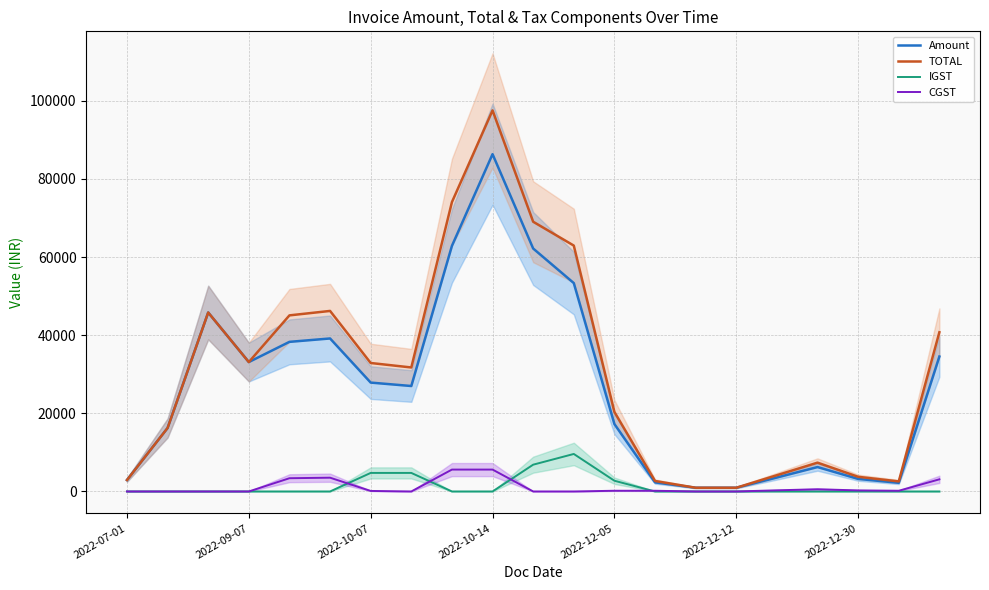

Is the value of TOTAL at 8 greater than the value of CGST at 16?

Yes